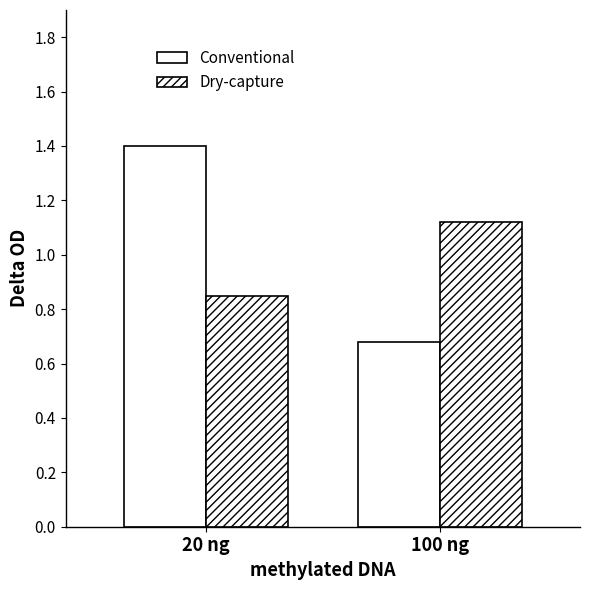

Reading right to left, what are all the values shown in this chart?

Conventional: 0.7	1.4
Dry-capture: 1.1	0.9